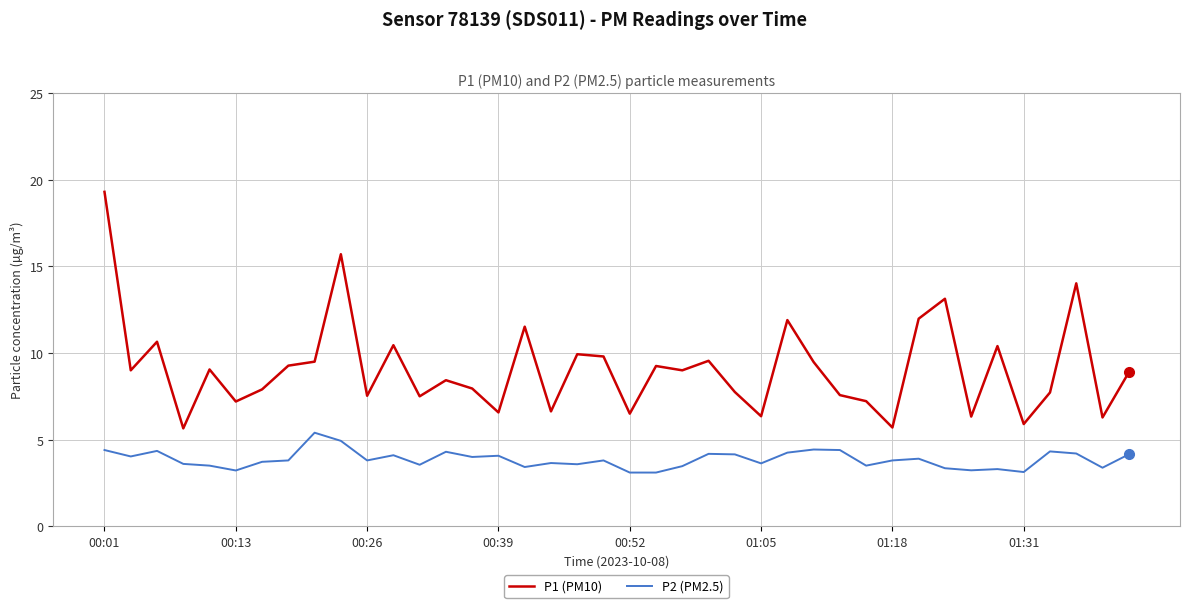

Rank the series by their maximum value, from lowest to highest.

P2 (PM2.5), P1 (PM10)